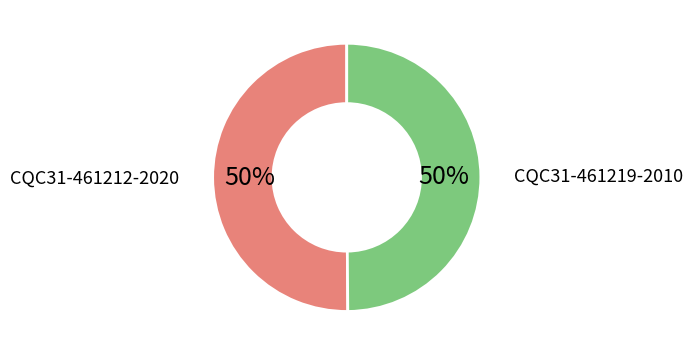

What percentage is the CQC31-461212-2020 slice, to the nearest percent?

50%